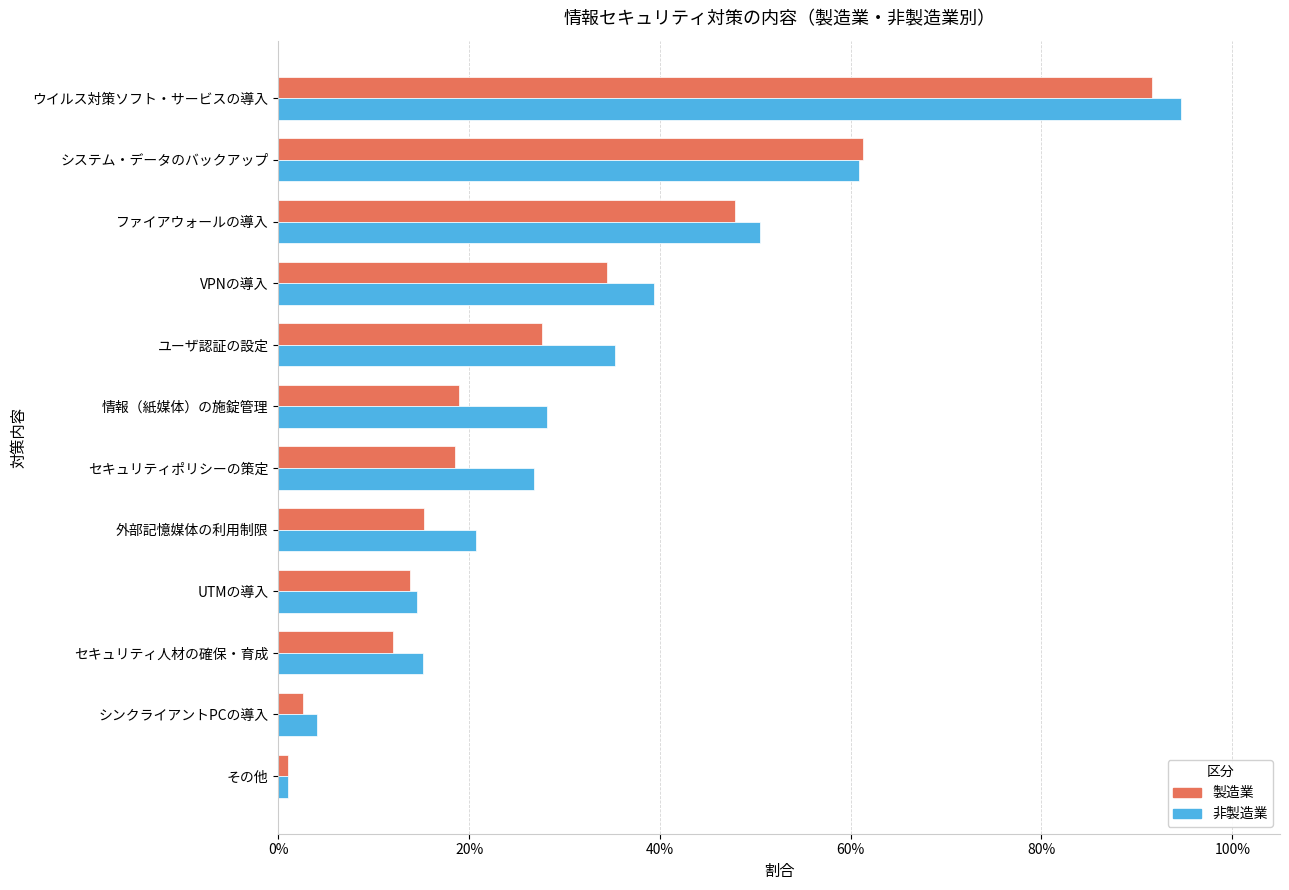

What are all the series names shown in the legend?

製造業, 非製造業